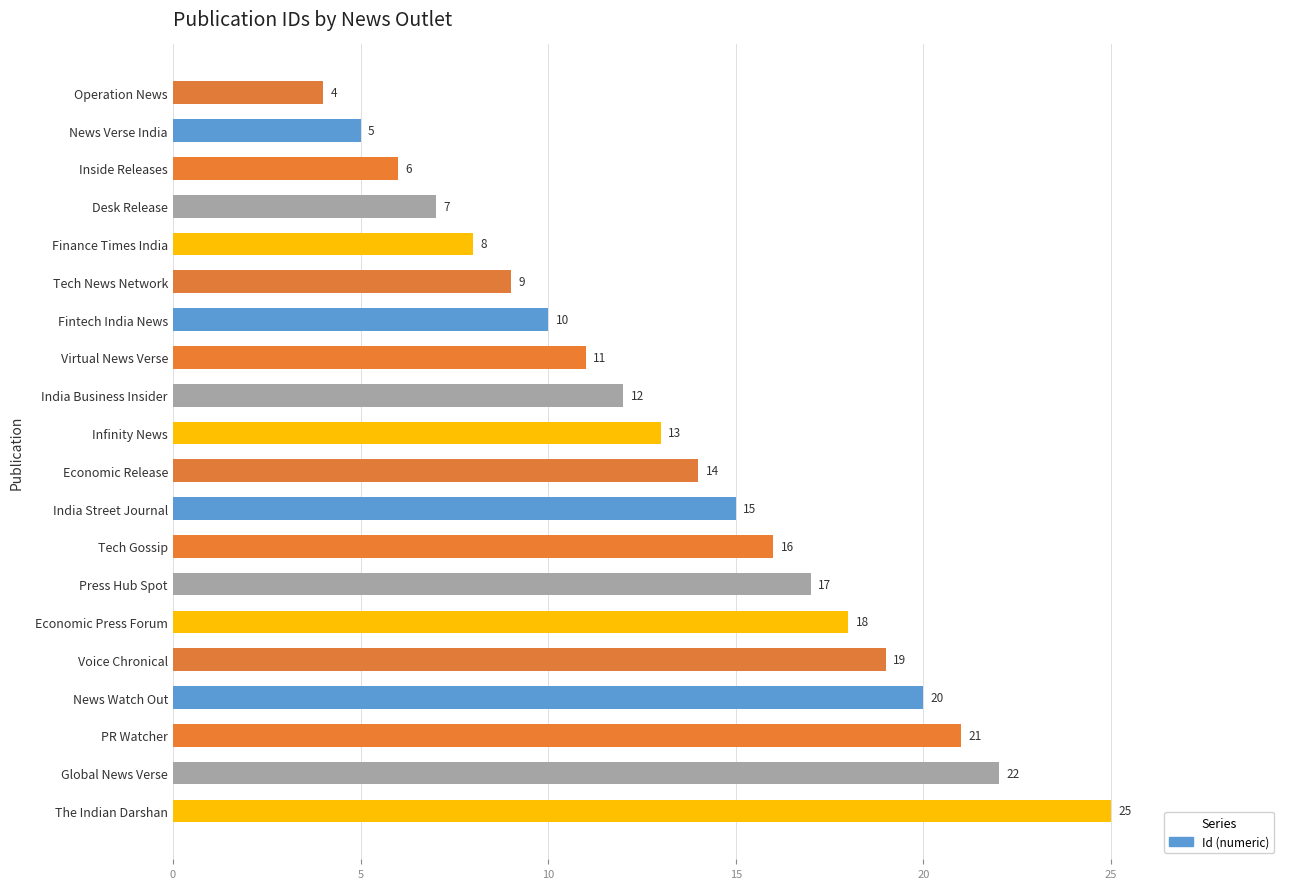

Read the value at The Indian Darshan.

25